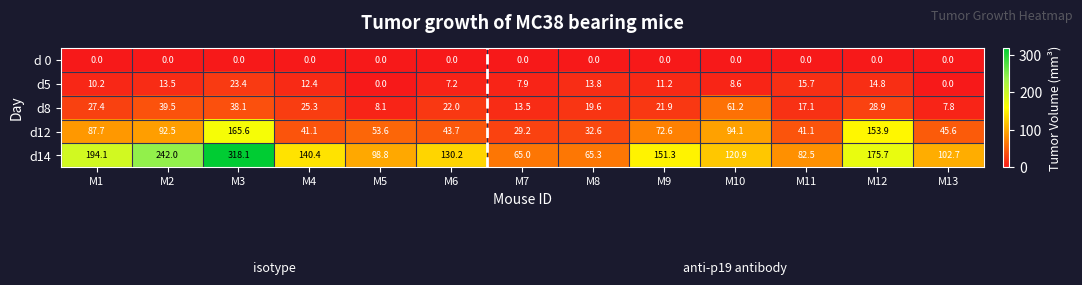

What is the difference between the second highest and minimum values in the d5 series?

15.7